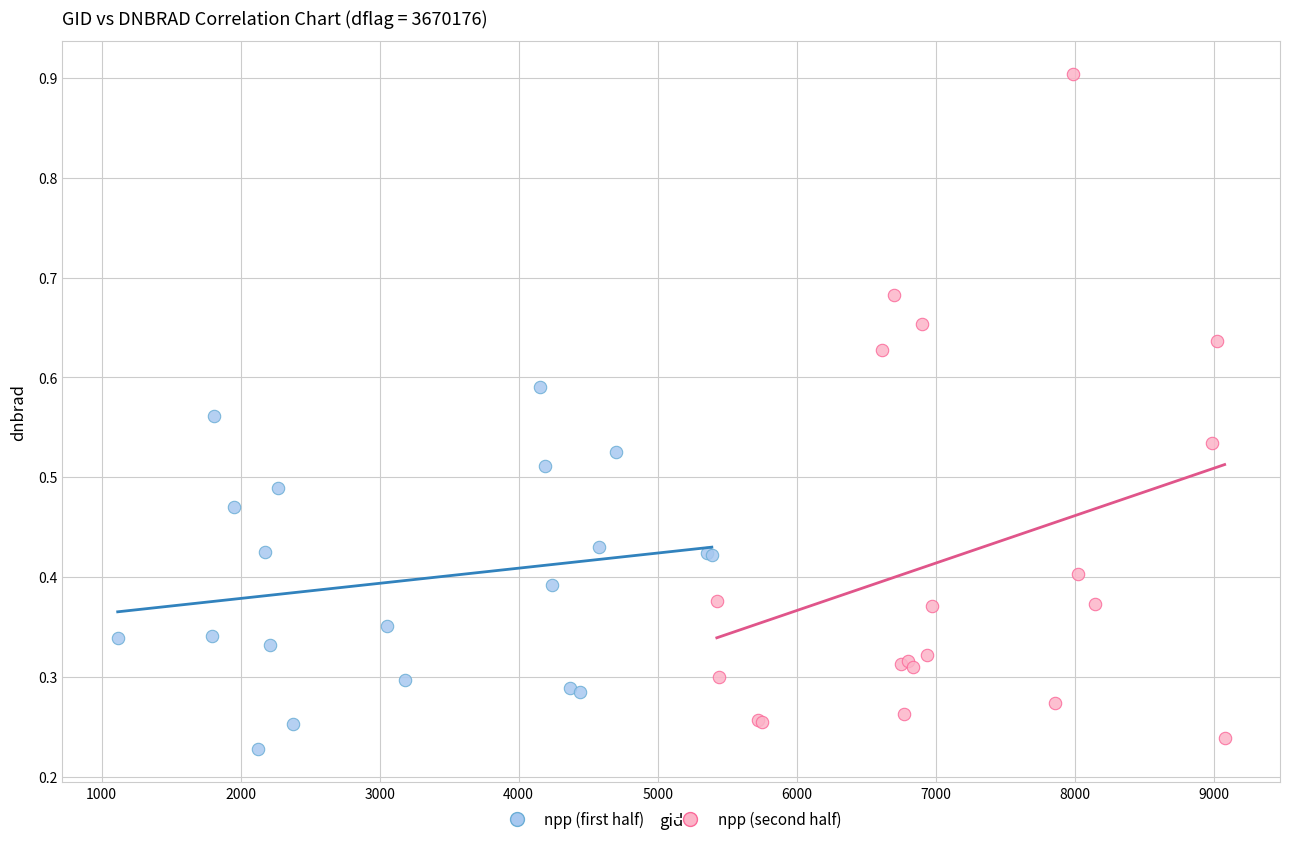

Which series contains the highest Y value?

npp (second half)